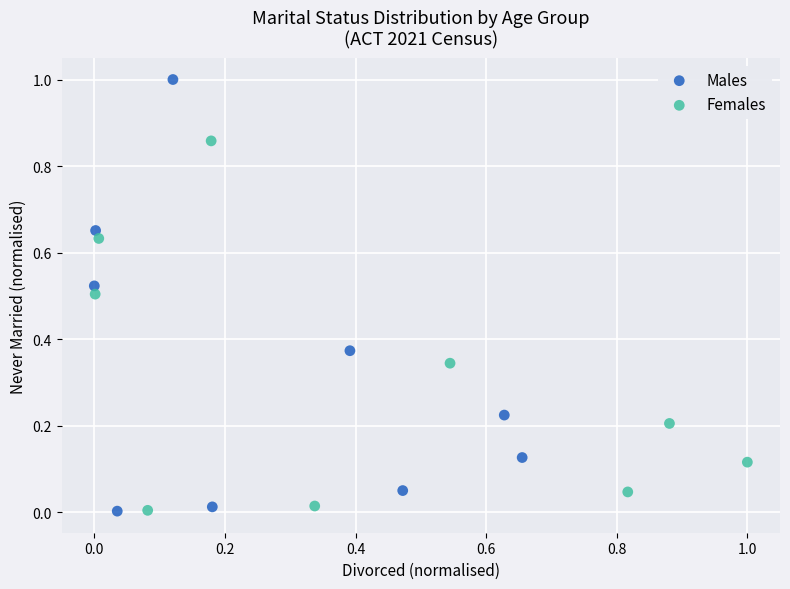

Which series has the largest Y range (max minus min)?

Males